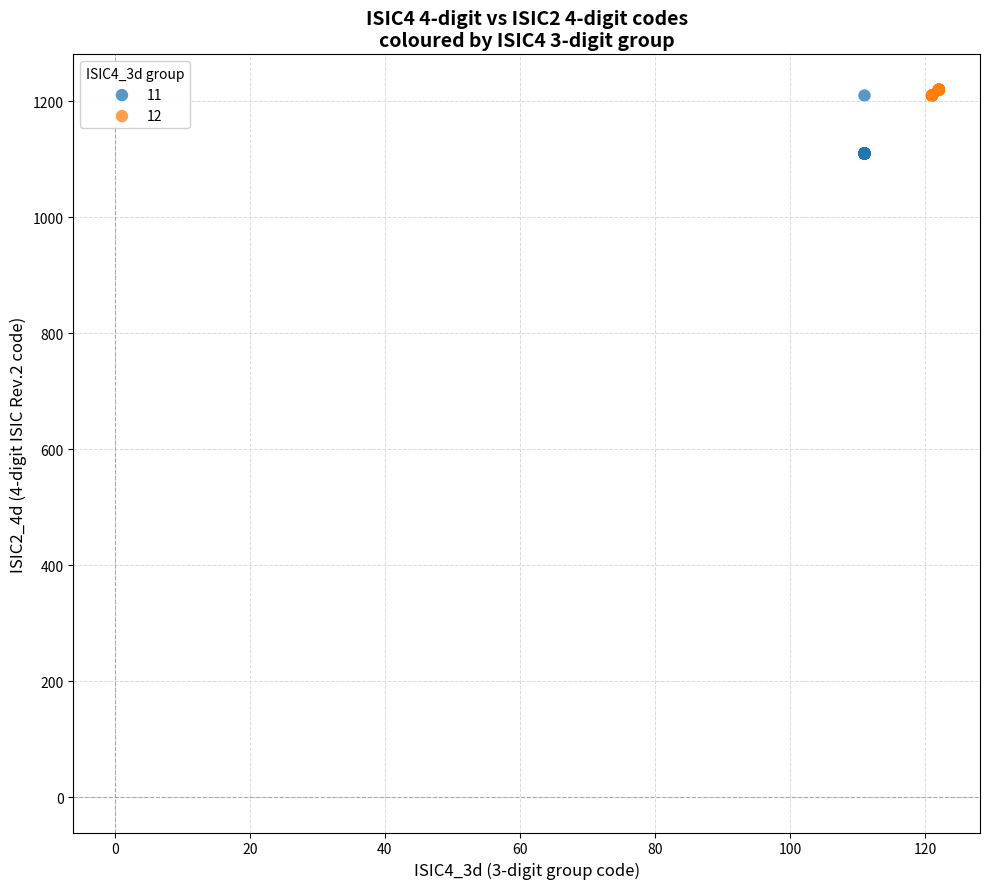

What are all the series names shown in the legend?

11, 12